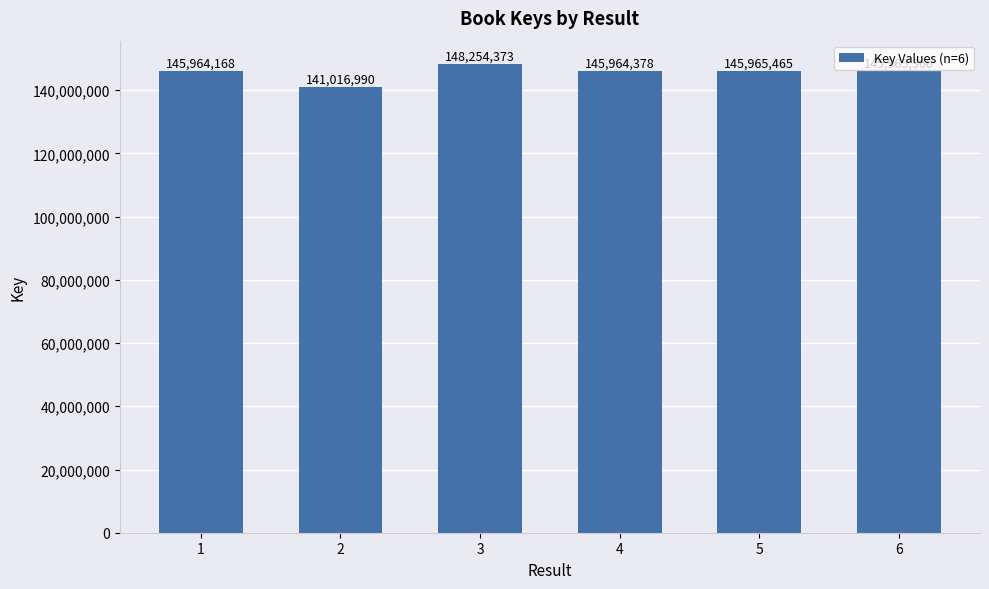

List the labels in order of value, largest first.

3, 5, 6, 4, 1, 2